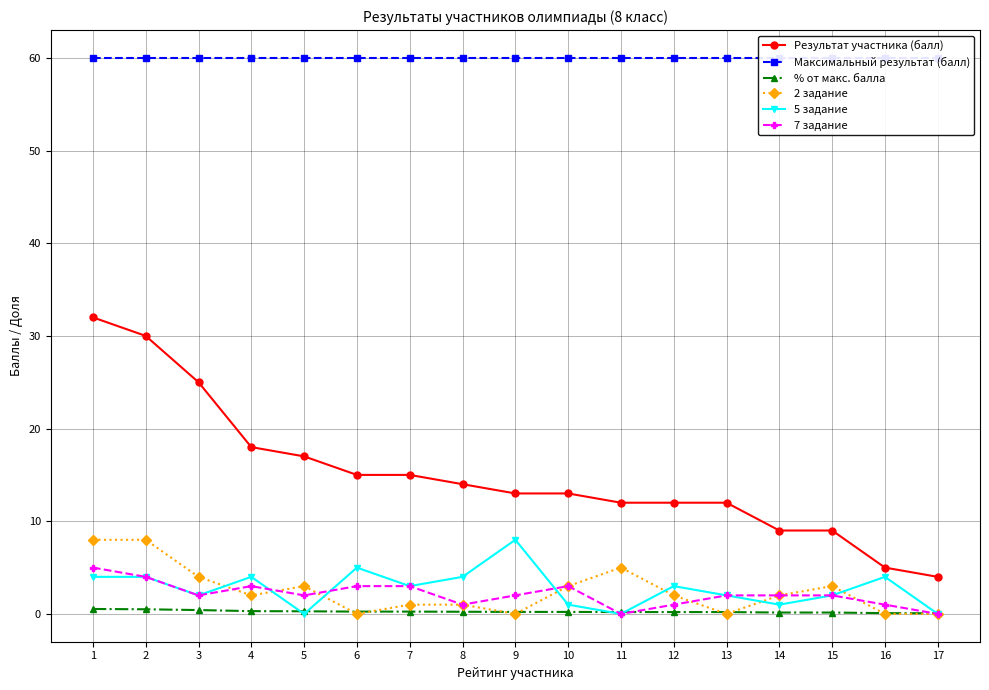

Reading left to right, list all the values displayed in this chart.

Результат участника (балл): 32.0	30.0	25.0	18.0	17.0	15.0	15.0	14.0	13.0	13.0	12.0	12.0	12.0	9.0	9.0	5.0	4.0
Максимальный результат (балл): 60.0	60.0	60.0	60.0	60.0	60.0	60.0	60.0	60.0	60.0	60.0	60.0	60.0	60.0	60.0	60.0	60.0
% от макс. балла: 0.5	0.5	0.4	0.3	0.3	0.2	0.2	0.2	0.2	0.2	0.2	0.2	0.2	0.1	0.1	0.1	0.1
2 задание: 8.0	8.0	4.0	2.0	3.0	0.0	1.0	1.0	0.0	3.0	5.0	2.0	0.0	2.0	3.0	0.0	0.0
5 задание: 4.0	4.0	2.0	4.0	0.0	5.0	3.0	4.0	8.0	1.0	0.0	3.0	2.0	1.0	2.0	4.0	0.0
7 задание: 5.0	4.0	2.0	3.0	2.0	3.0	3.0	1.0	2.0	3.0	0.0	1.0	2.0	2.0	2.0	1.0	0.0